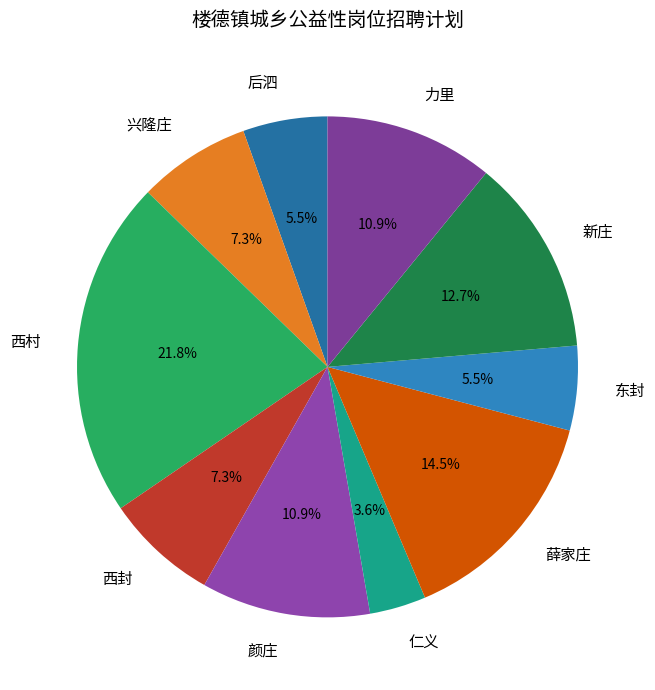

To the nearest percent, what is the average slice percentage?

10%